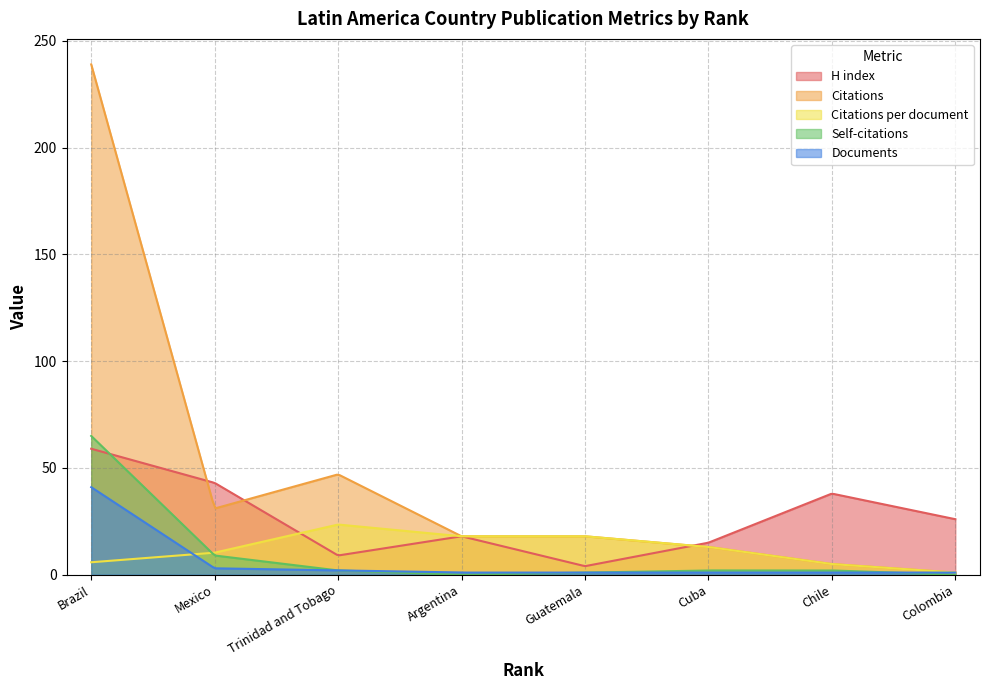

Reading left to right, list all the values displayed in this chart.

H index: 59.0	43.0	9.0	18.0	4.0	15.0	38.0	26.0
Citations: 239.0	31.0	47.0	18.0	18.0	13.0	5.0	1.0
Citations per document: 5.8	10.3	23.5	18.0	18.0	13.0	5.0	1.0
Self-citations: 65.0	9.0	2.0	0.0	1.0	2.0	2.0	0.0
Documents: 41.0	3.0	2.0	1.0	1.0	1.0	1.0	1.0